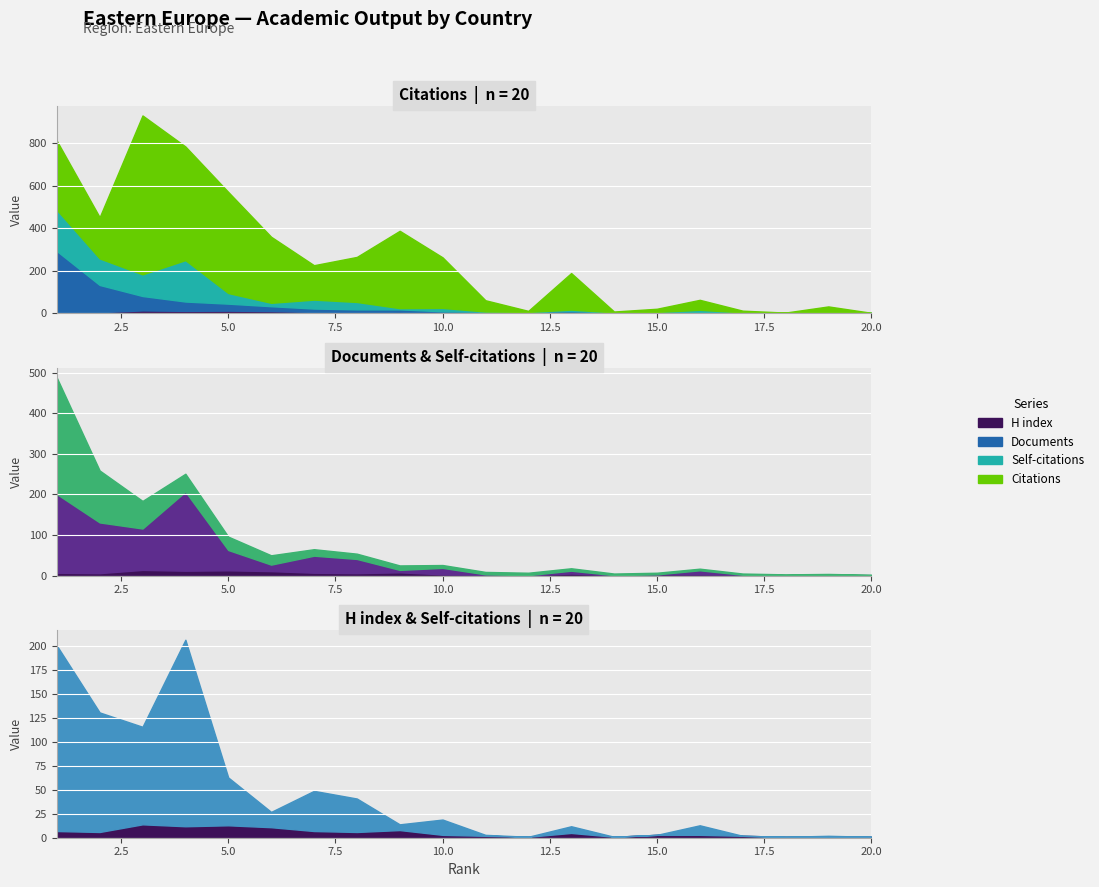

True or false: Citations and H index intersect in this chart.

False